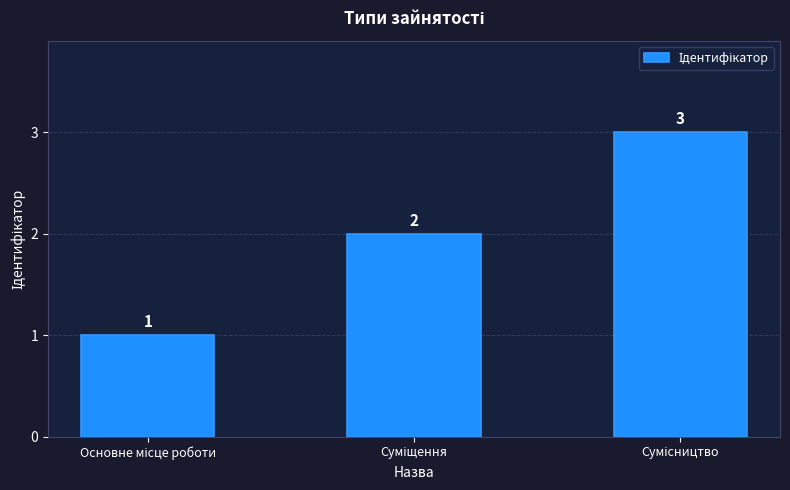

What is the smallest value displayed?

1